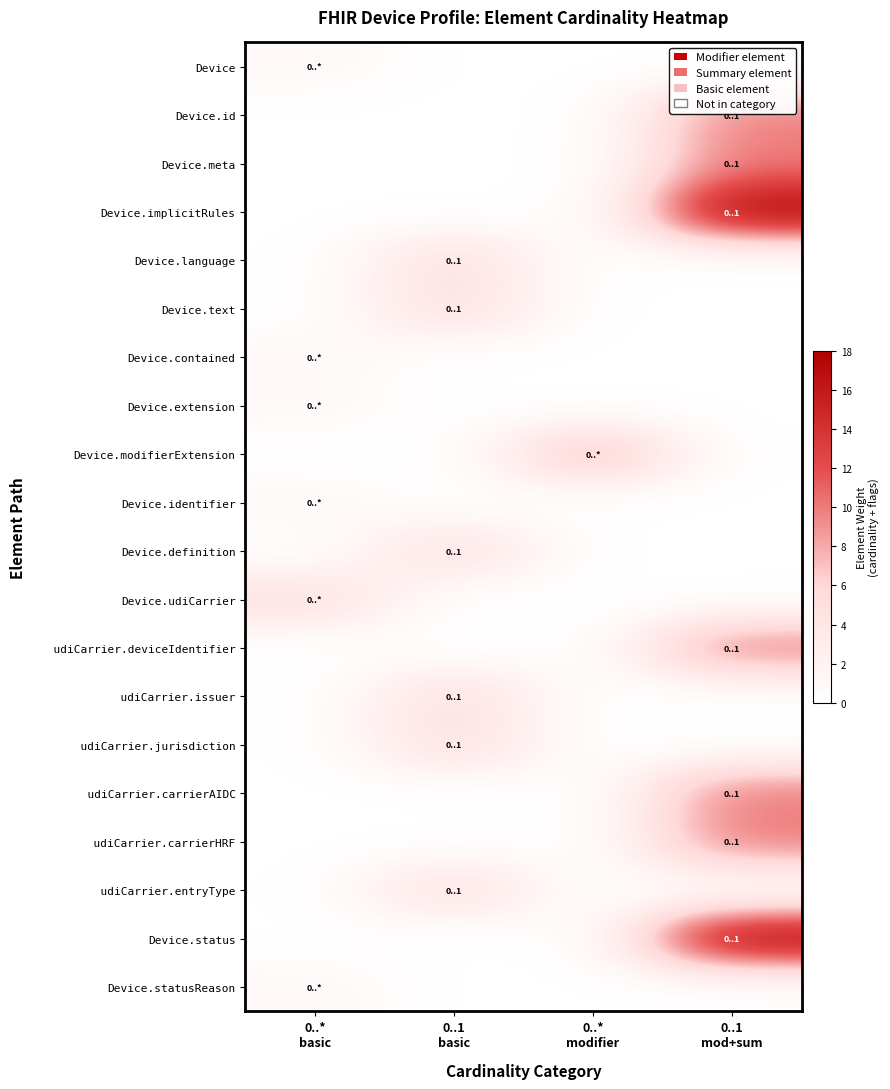

Which series has the largest range (max minus min)?

Device.implicitRules